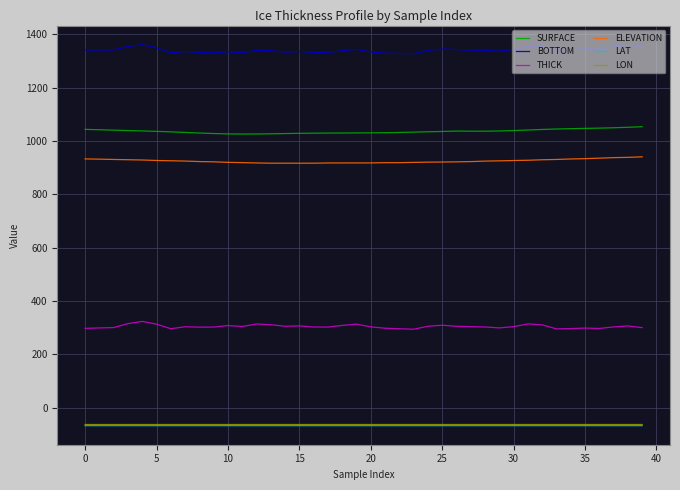

True or false: THICK and ELEVATION intersect in this chart.

False